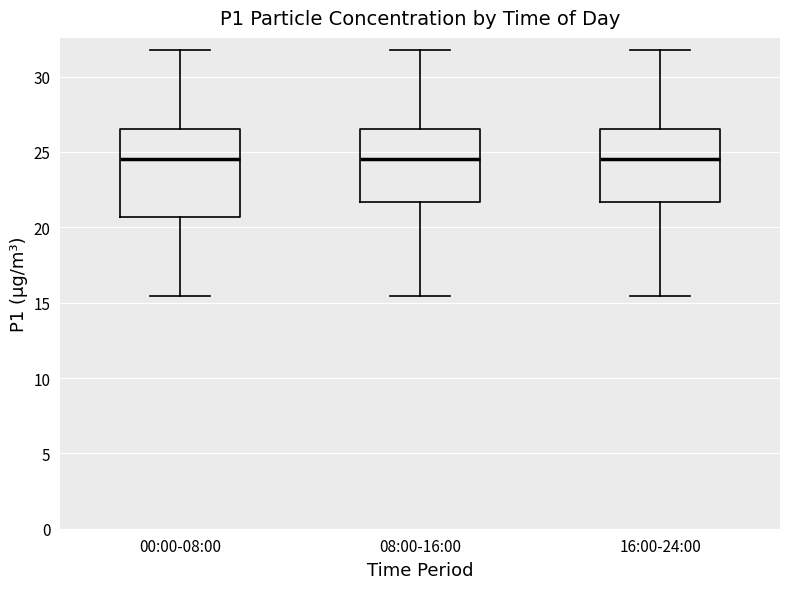

Where does the lower whisker of the box for 16:00-24:00 end on the y-axis? The values are not printed on the chart, so give them approximately, as read against the axis.

15.5